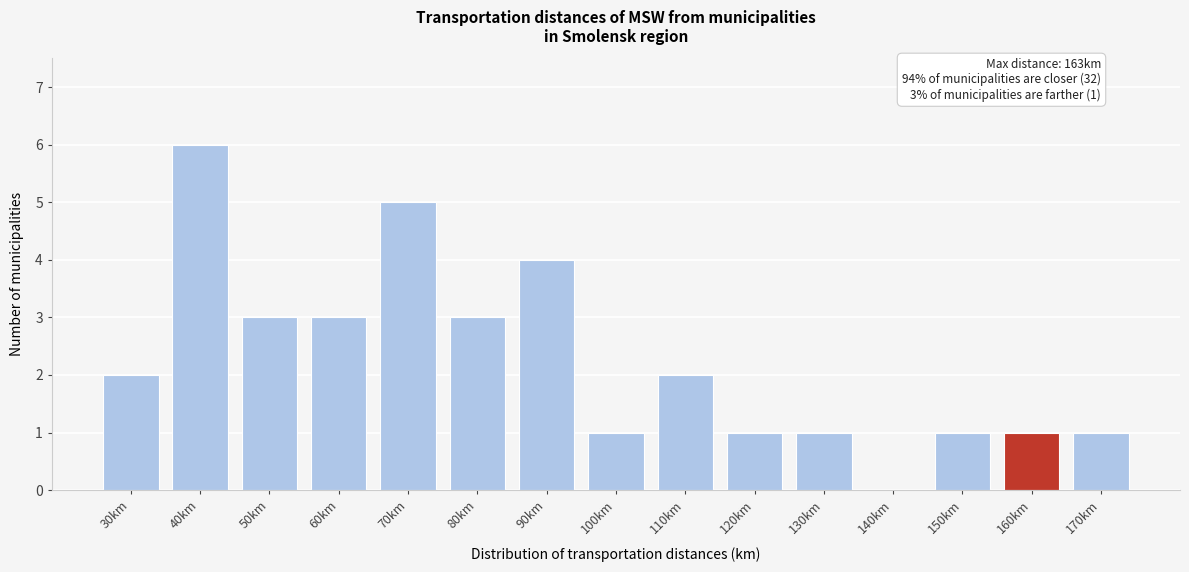

Reading right to left, extract all data points from this chart.

170km=1	160km=1	150km=1	140km=0	130km=1	120km=1	110km=2	100km=1	90km=4	80km=3	70km=5	60km=3	50km=3	40km=6	30km=2